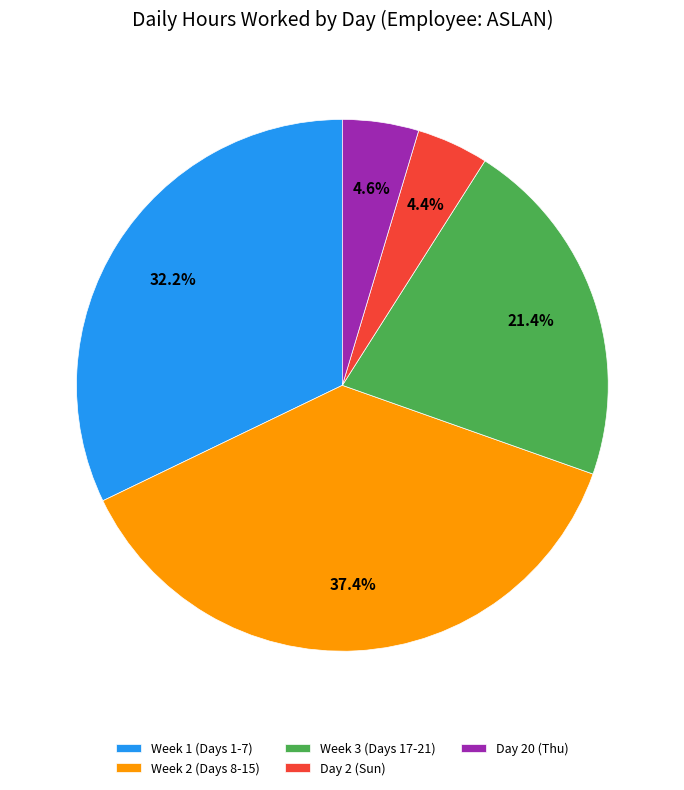

Does Day 2 (Sun) represent more than half of the total?

No